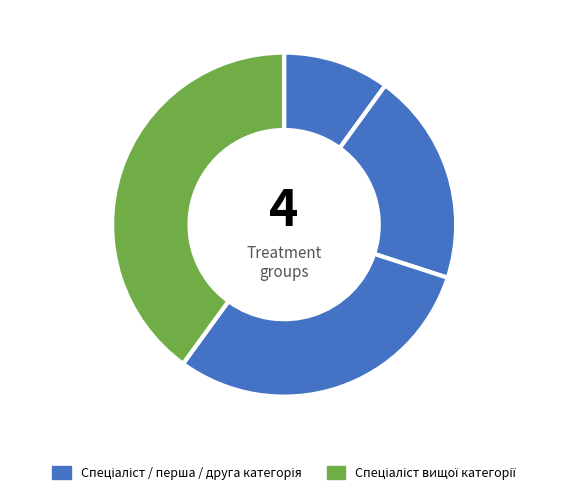

How many slices are in this pie chart?

4